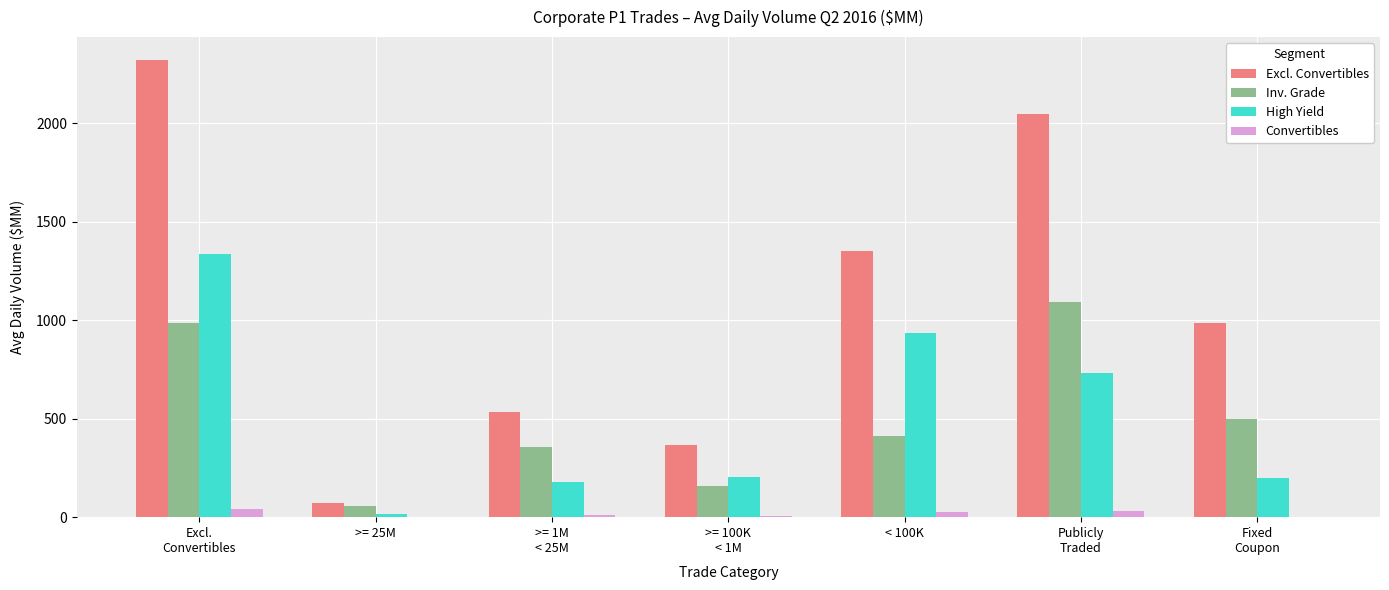

Where is Excl. Convertibles nearest to the value 1196?

< 100K